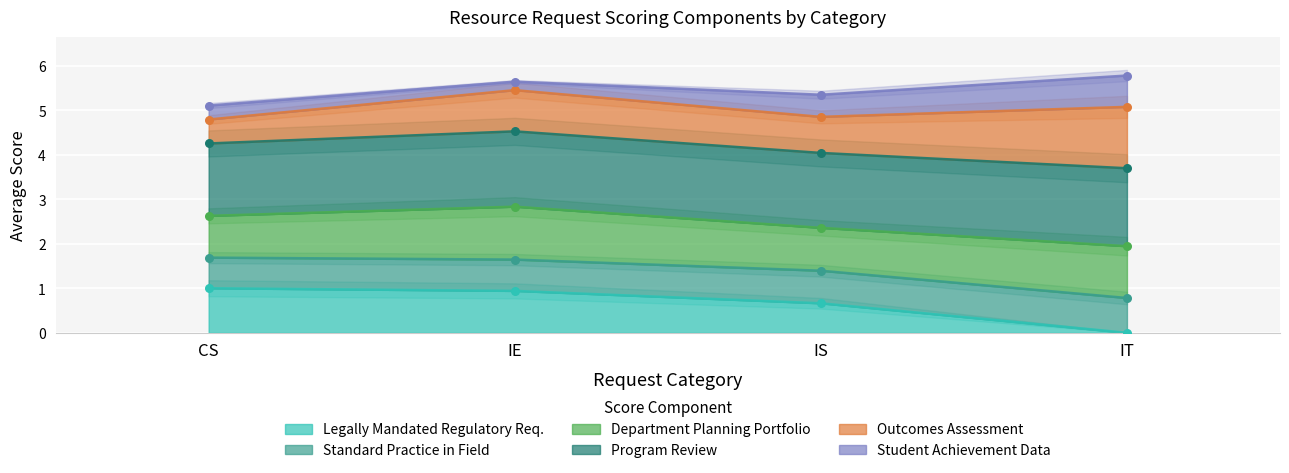

At which category is the sum across all series the highest?

IE